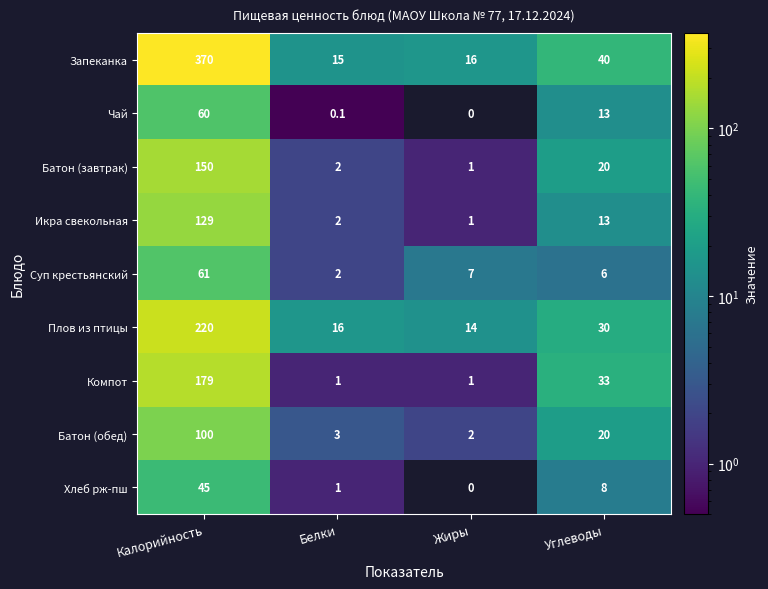

At which label is Суп крестьянский closest to 31?

Жиры